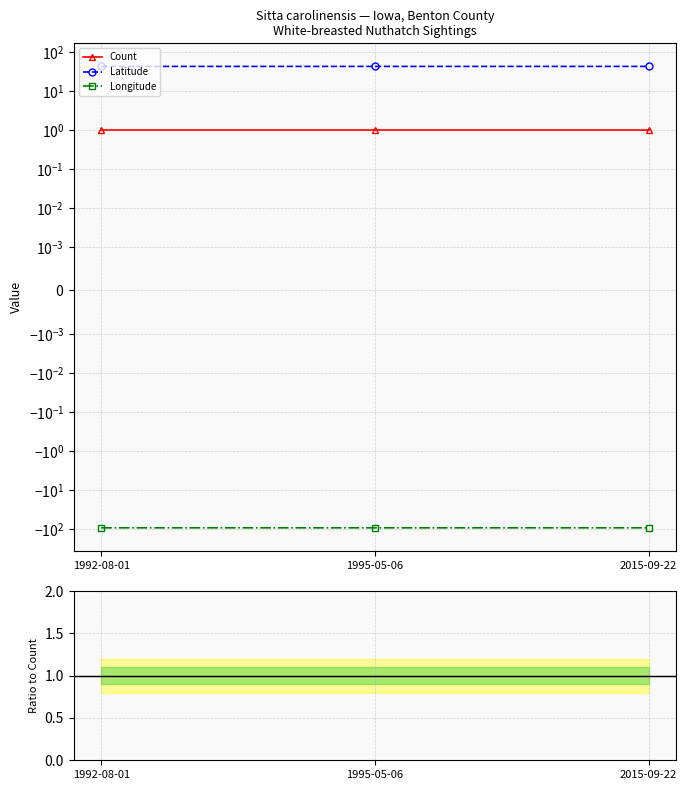

What are all the series names shown in the legend?

Count, Latitude, Longitude